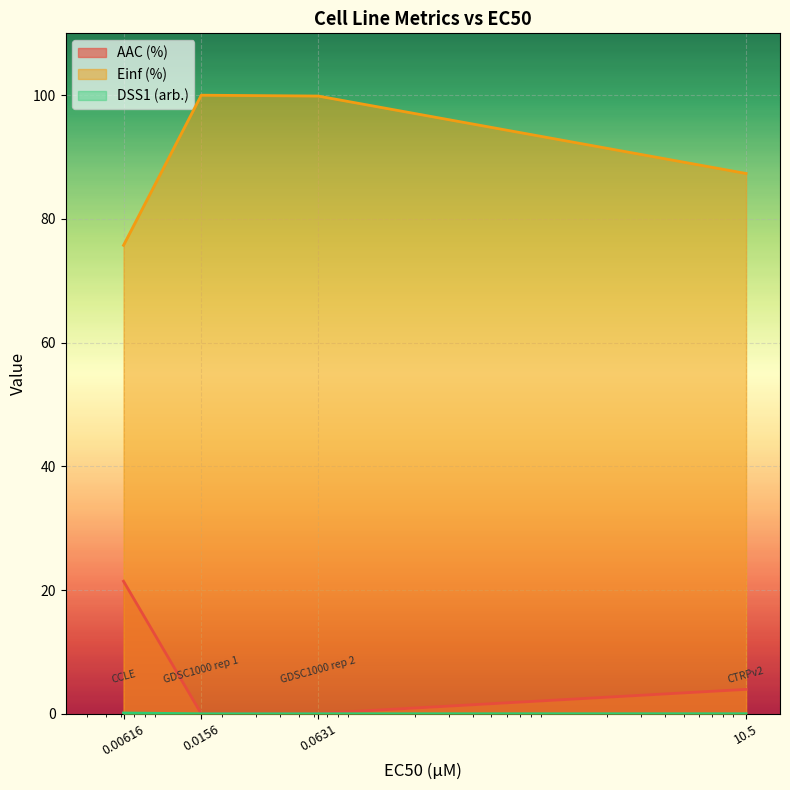

Which series has the largest range (max minus min)?

Einf (%)